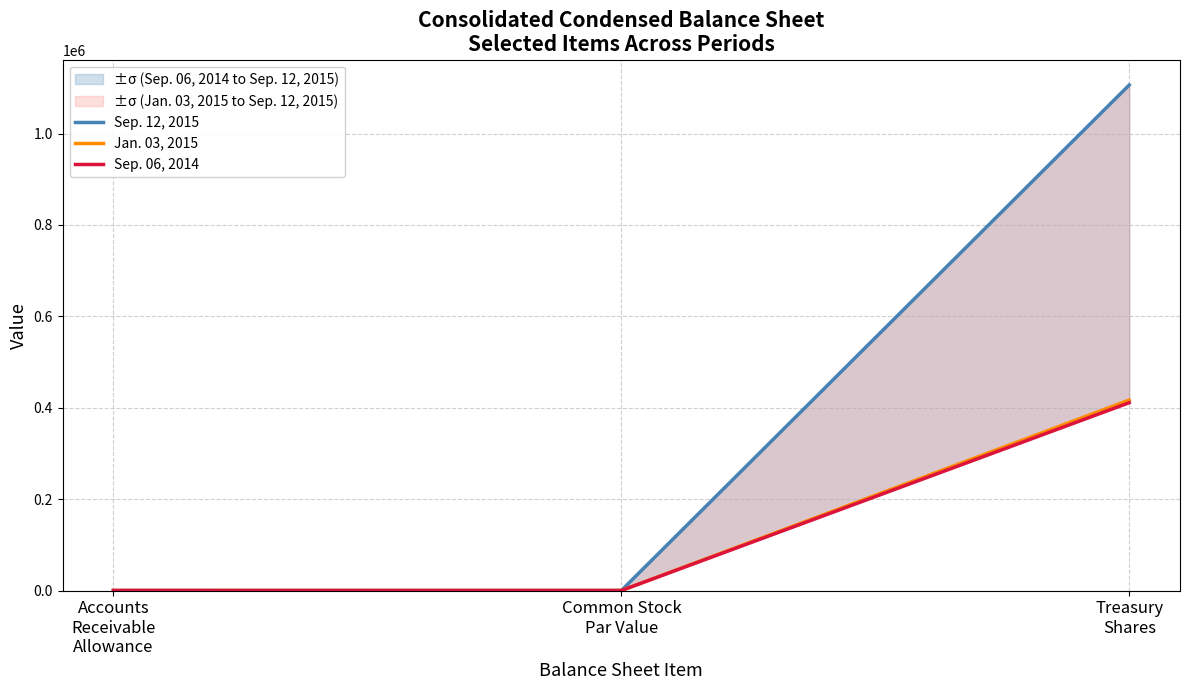

Rank the series by their maximum value, from highest to lowest.

Sep. 12, 2015, Jan. 03, 2015, Sep. 06, 2014